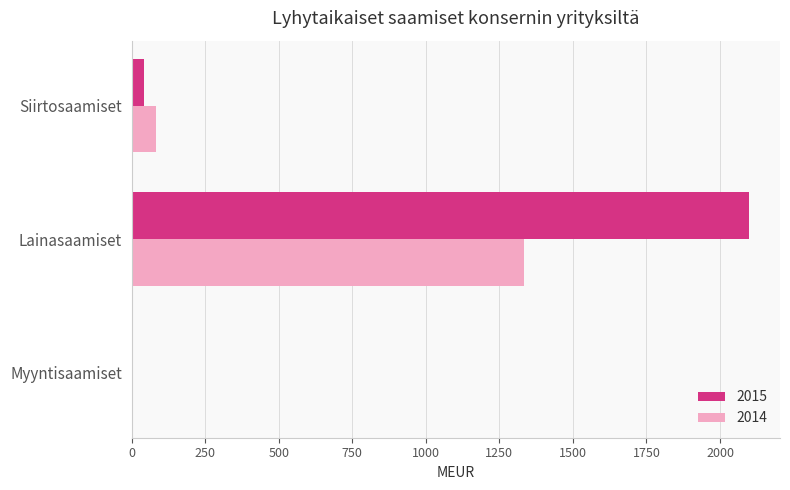

How many categories are shown in the chart?

3